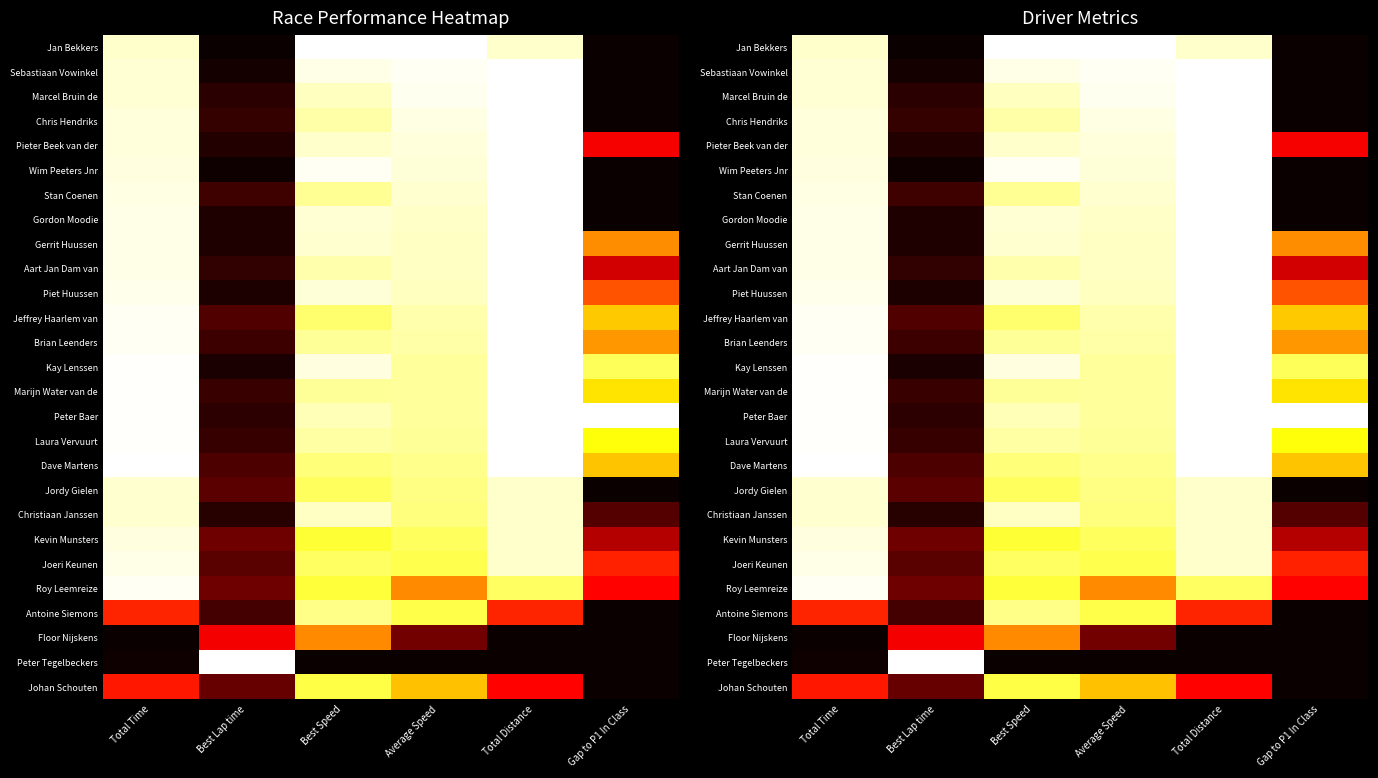

Between Best Lap time and Gap to P1 In Class, which is larger?

Best Lap time